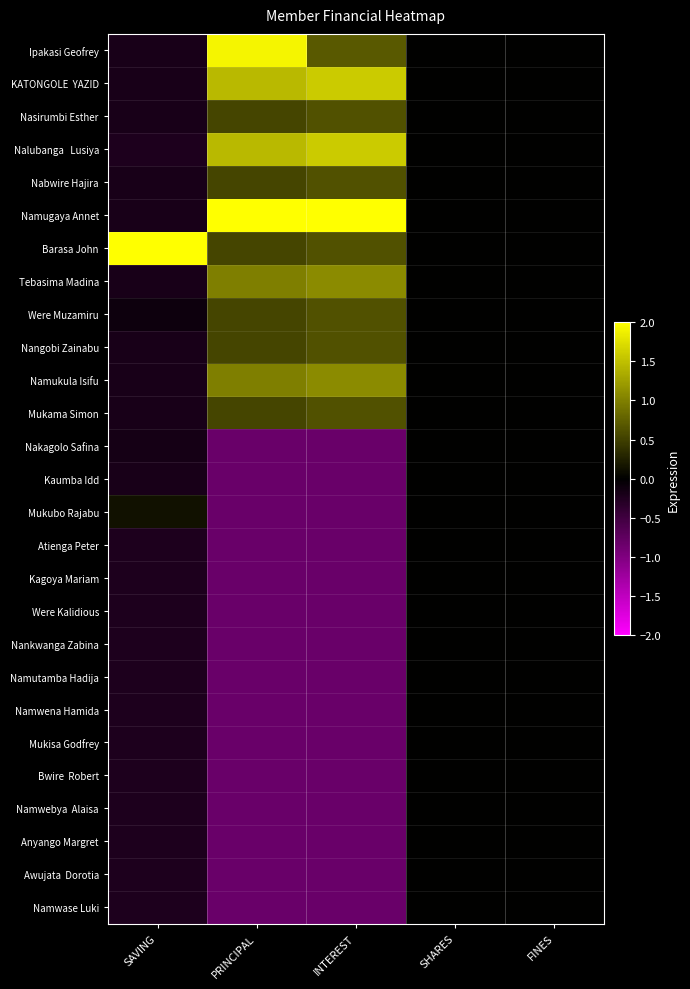

List the series in order of their peak value, highest first.

Barasa John, Namugaya Annet, Ipakasi Geofrey, KATONGOLE YAZID, Nalubanga Lusiya, Tebasima Madina, Namukula Isifu, Nasirumbi Esther, Nabwire Hajira, Were Muzamiru, Nangobi Zainabu, Mukama Simon, Mukubo Rajabu, Nakagolo Safina, Kaumba Idd, Atienga Peter, Kagoya Mariam, Were Kalidious, Nankwanga Zabina, Namutamba Hadija, Namwena Hamida, Mukisa Godfrey, Bwire Robert, Namwebya Alaisa, Anyango Margret, Awujata Dorotia, Namwase Luki